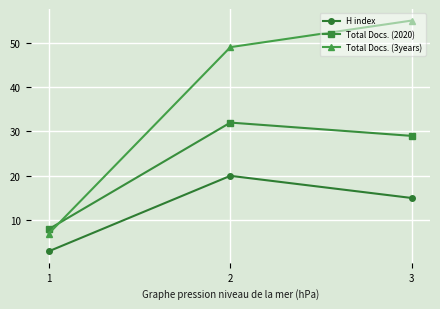

How many data points in Total Docs. (2020) are above 29?

1